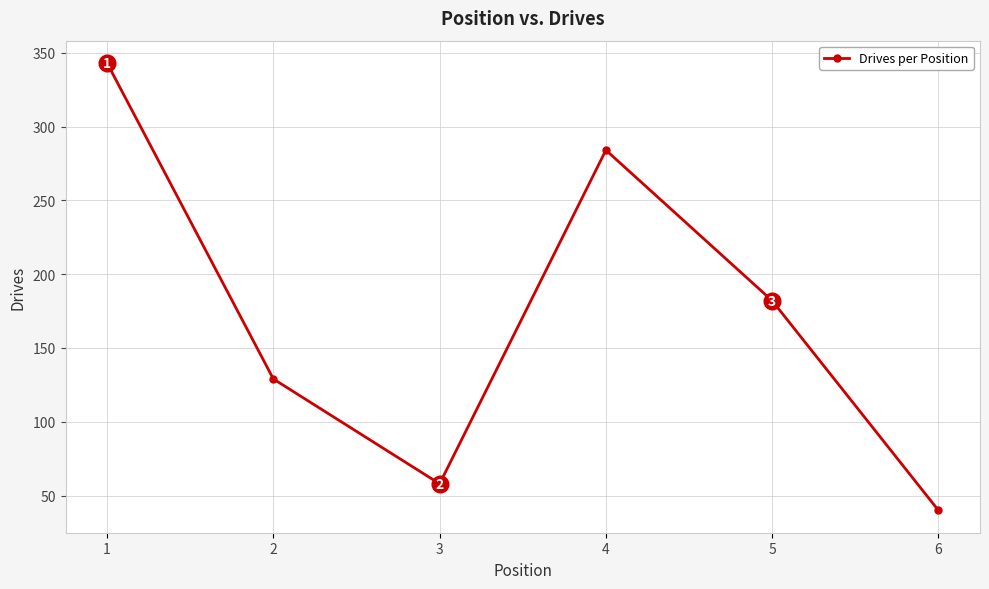

What value does the data have at 6?

40